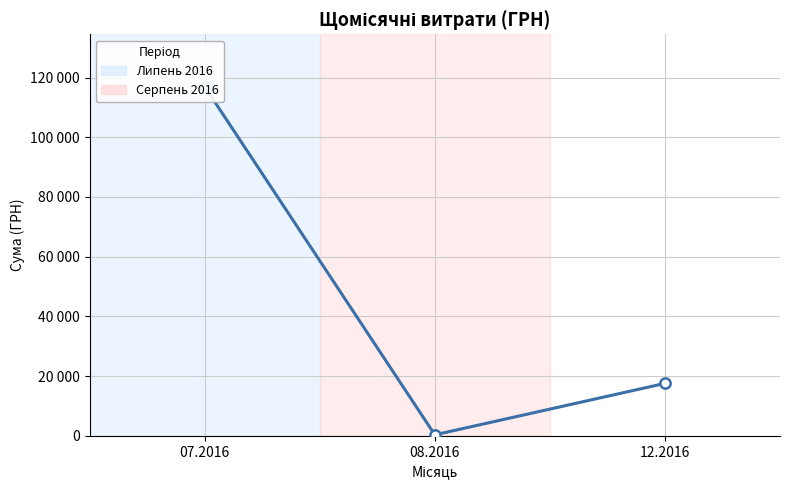

Between 12.2016 and 08.2016, which is larger?

12.2016